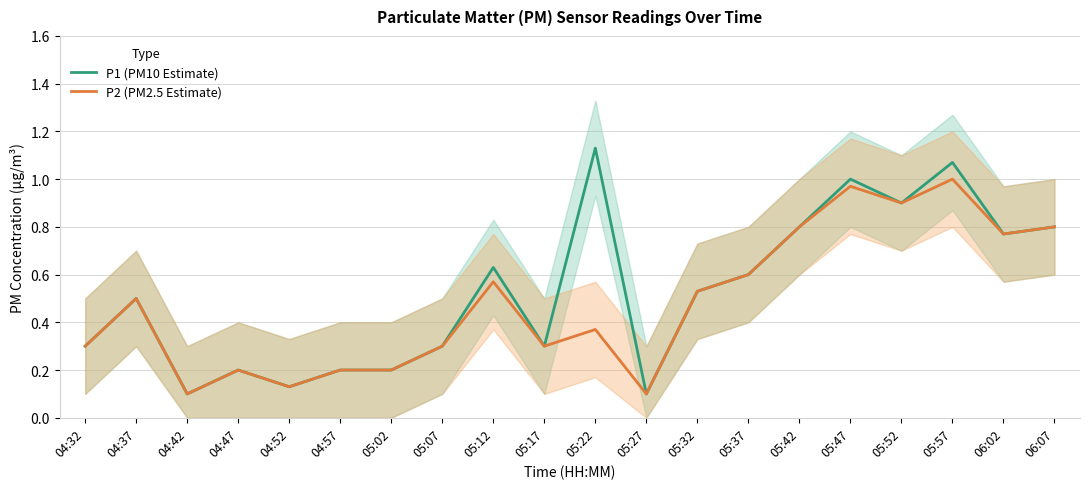

What is the average value of the P1 (PM10 Estimate) series?

0.5